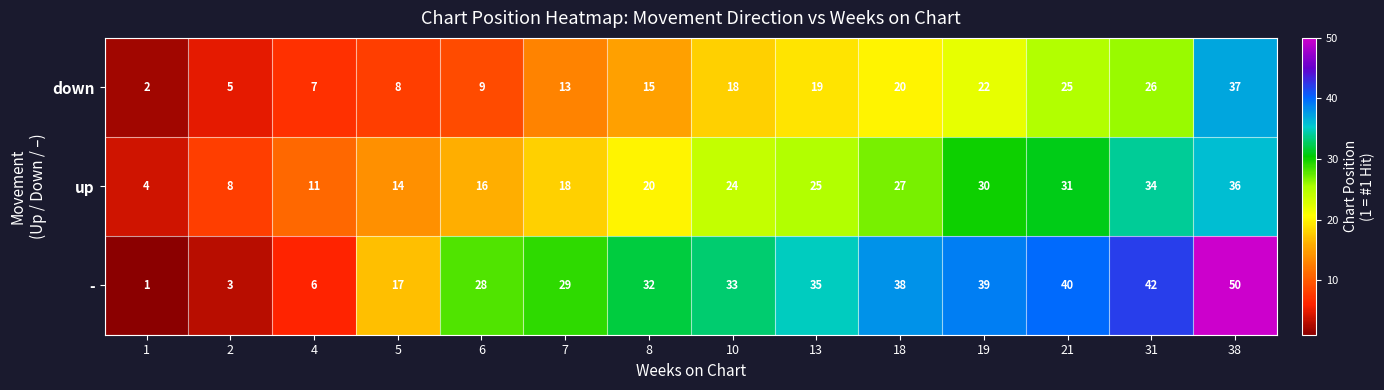

List the series in order of their overall mean, highest first.

-, up, down